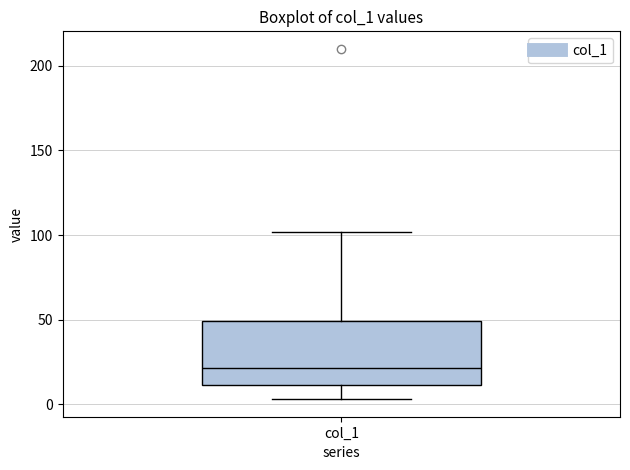

Read this box plot against the y-axis: the position of the median line, the range covered by the box, and the ends of both whiskers. The values are not printed on the chart, so give them approximately, as read against the axis.

median 20, box 10 to 50, whiskers 5 to 100